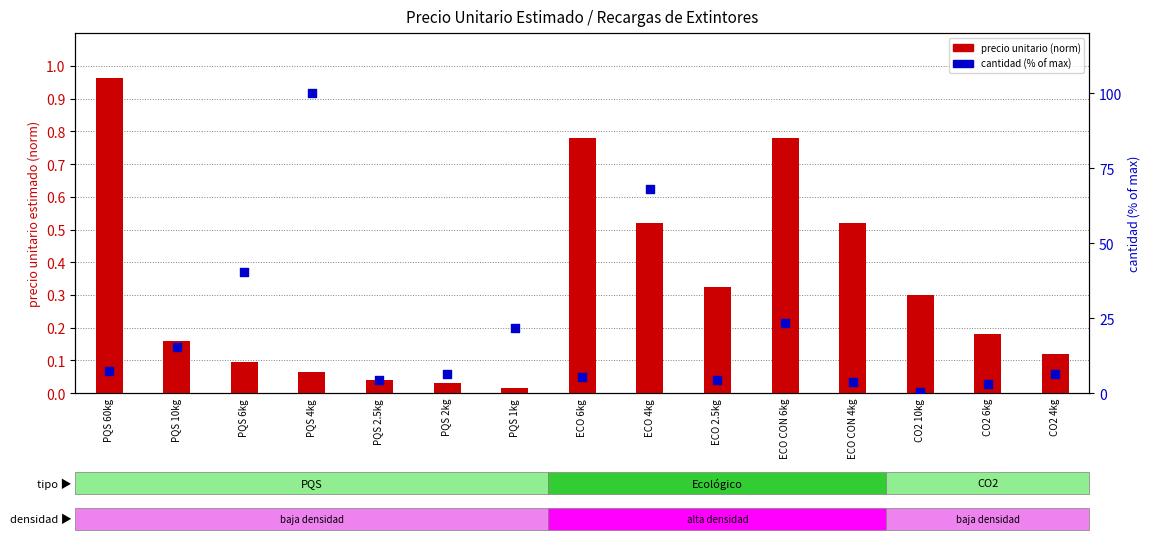

At which category is the sum across all series the highest?

PQS 4kg